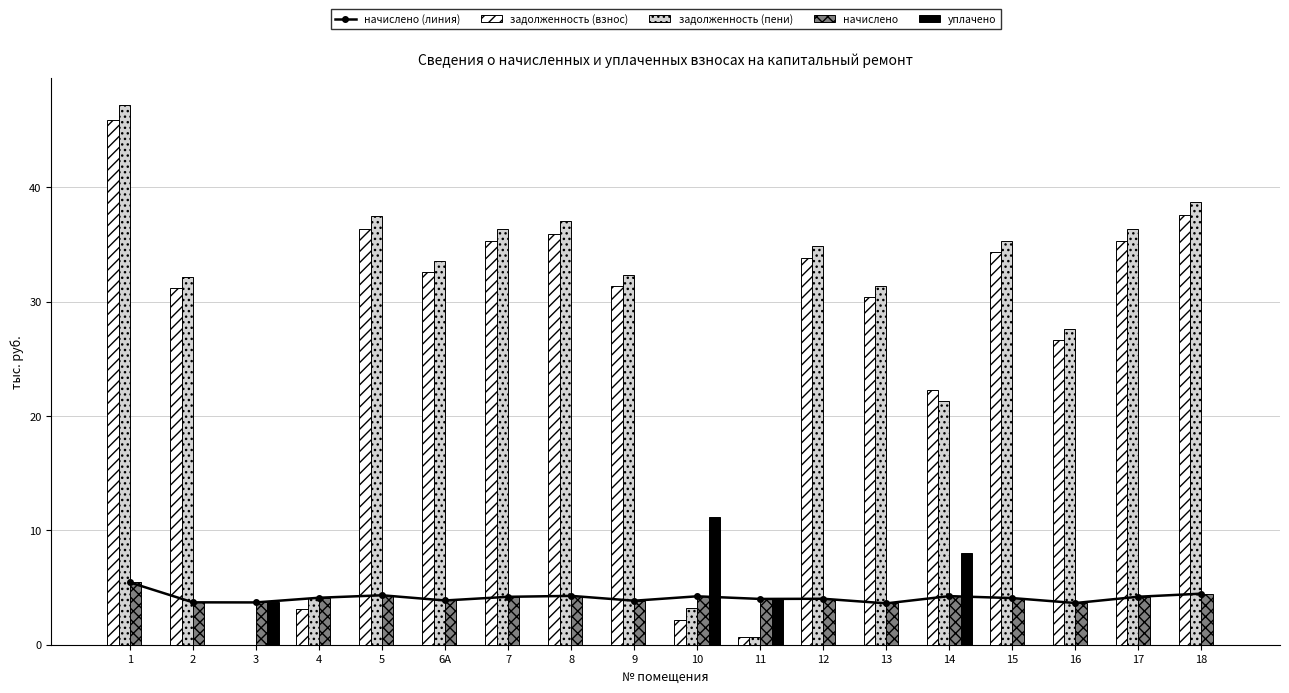

The уплачено series shows 6.3 at 15. True or false?

False